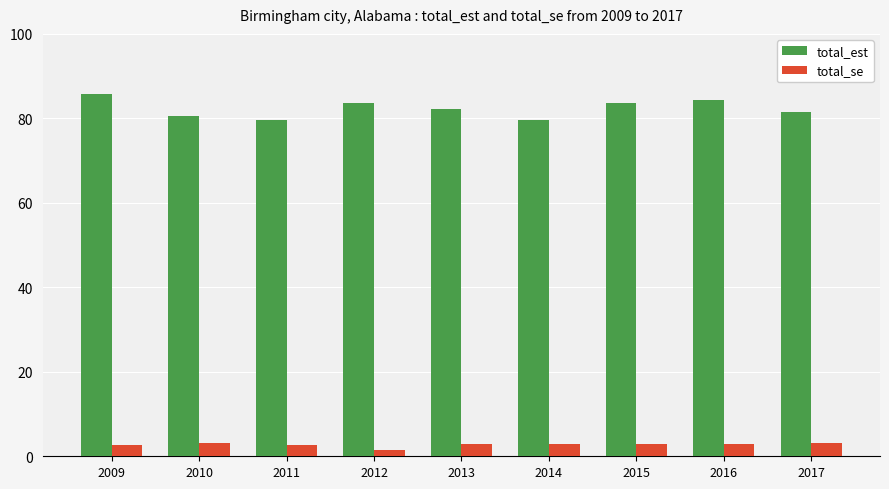

At which category does the chart reach its minimum across all series?

2012